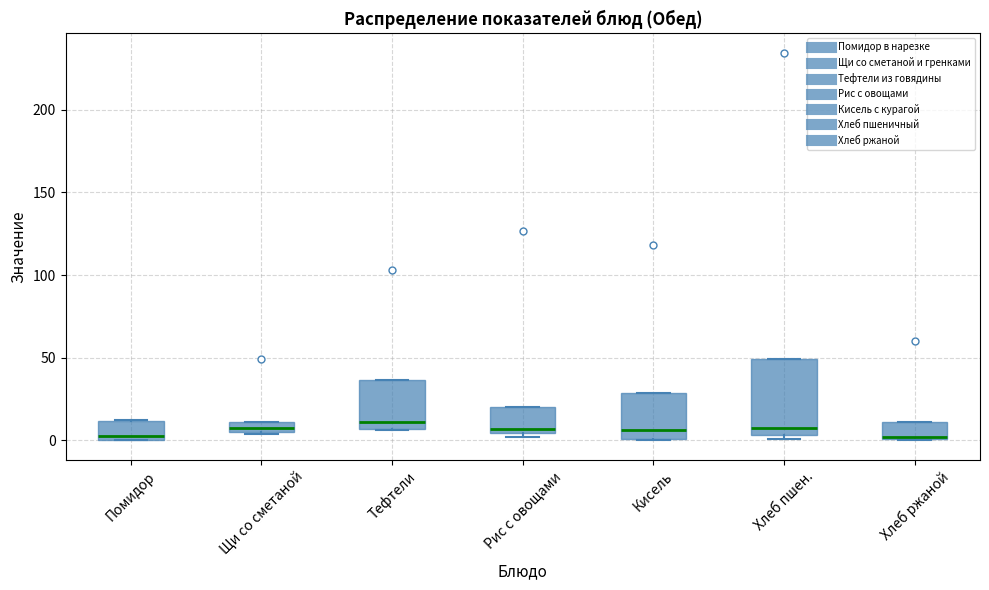

Comparing the boxes themselves (not the whiskers), which one is the tallest?

Хлеб пшен.